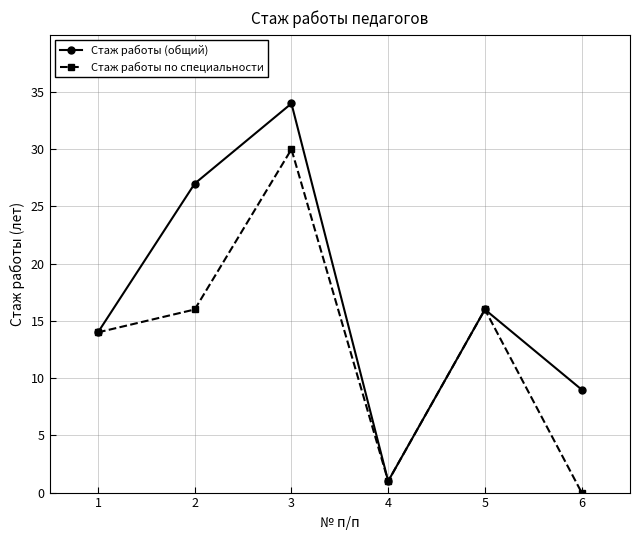

At which category is the sum across all series the highest?

3